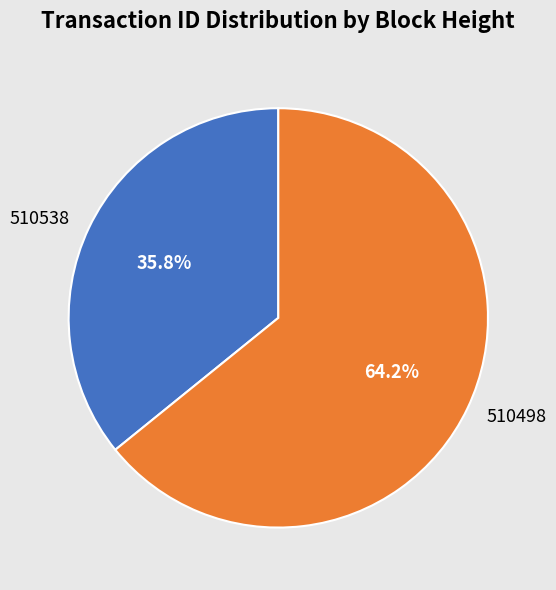

Approximately how many times larger is the value at 510538 compared to 510498?

0.6